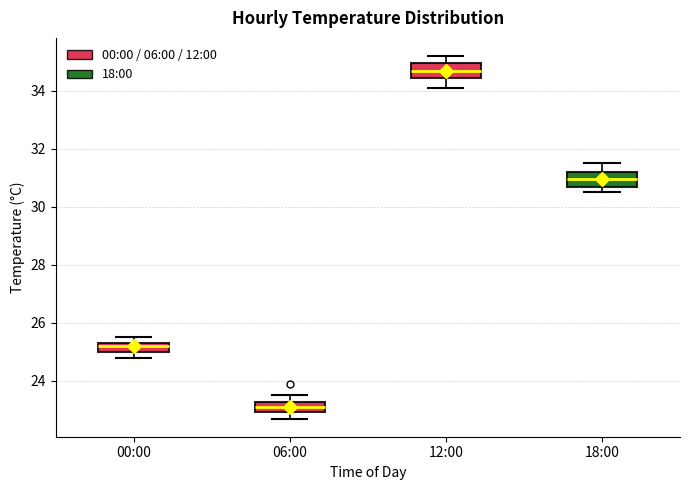

Where is the lower edge of the box for 00:00 on the y-axis? The values are not printed on the chart, so give them approximately, as read against the axis.

25.0